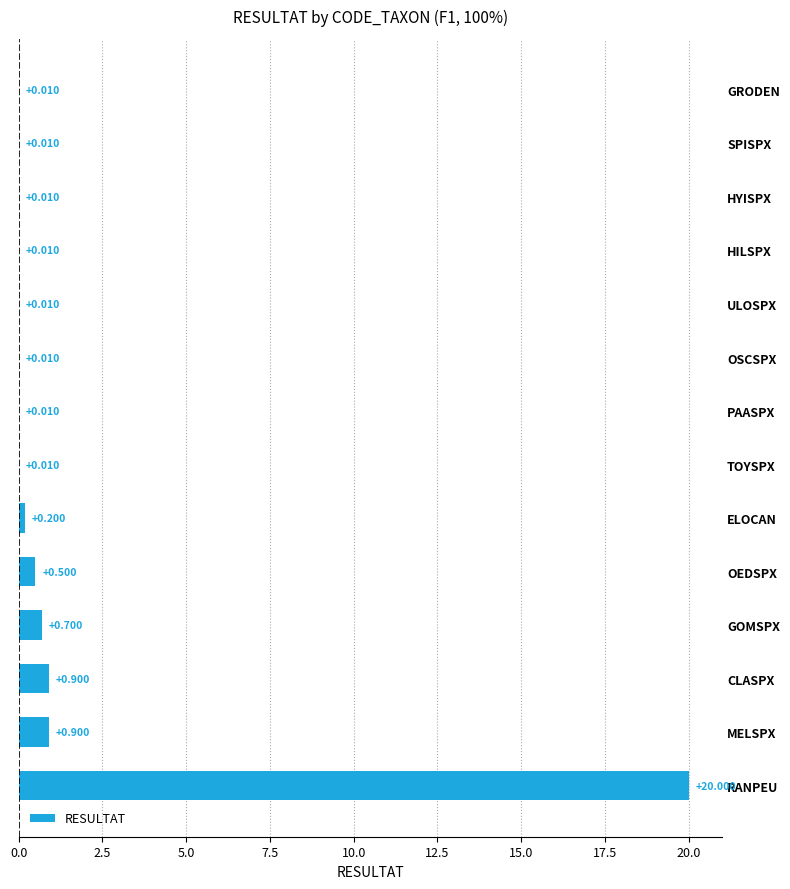

Which has a higher value, RANPEU or CLASPX?

RANPEU